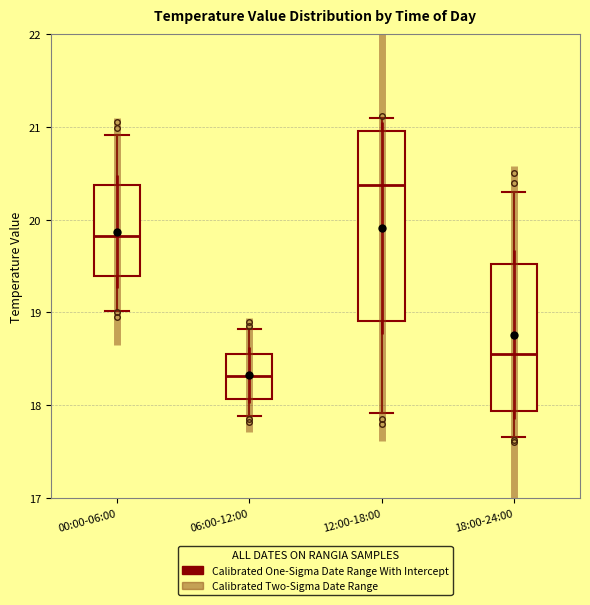

Reading left to right, transcribe this box plot: for each box, give where its median line is, the range the box spans, and where its two whiskers end, as read against the y-axis. The values are not printed on the chart, so give them approximately, as read against the axis.

00:00-06:00: median 19.8, box 19.4 to 20.4, whiskers 19.0 to 20.9
06:00-12:00: median 18.3, box 18.1 to 18.6, whiskers 17.9 to 18.8
12:00-18:00: median 20.4, box 18.9 to 21.0, whiskers 17.9 to 21.1
18:00-24:00: median 18.6, box 17.9 to 19.5, whiskers 17.7 to 20.3